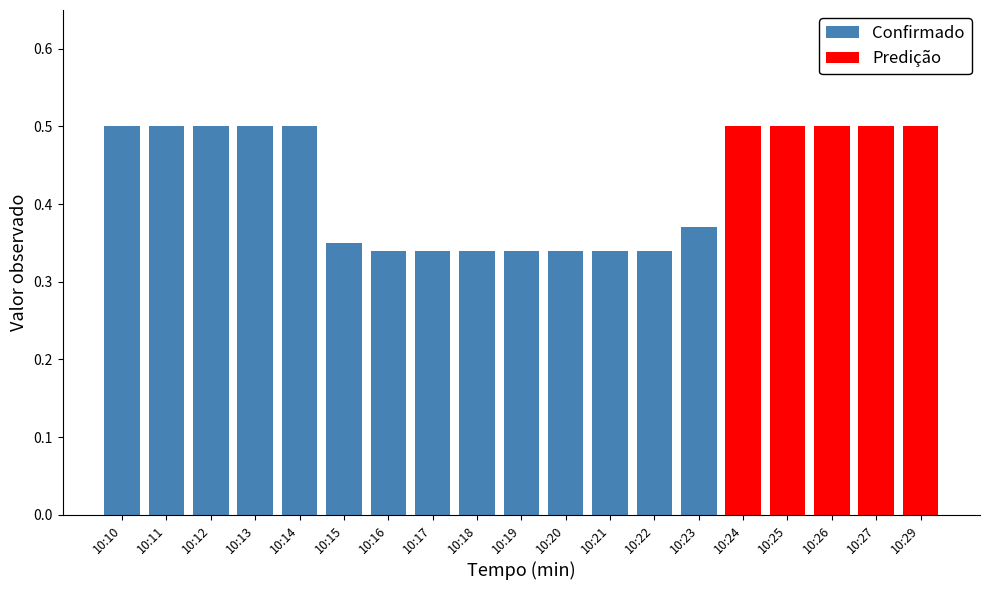

Between 10:10 and 10:19, which is larger?

10:10